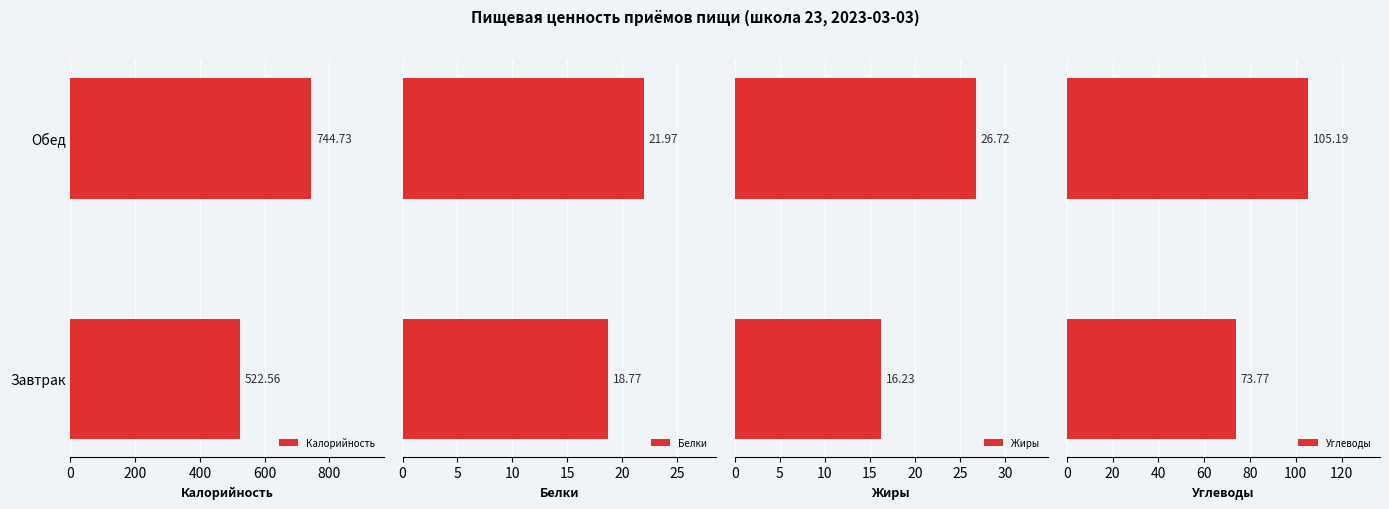

What is the difference between the maximum and minimum values in the Углеводы series?

31.4